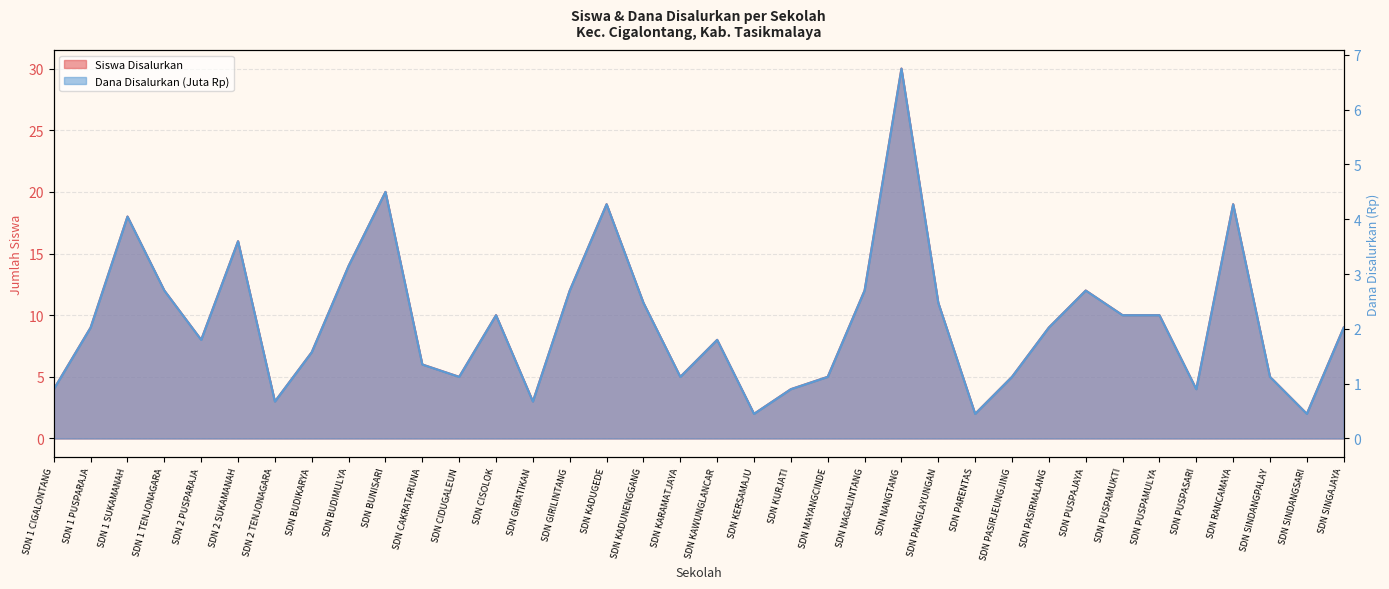

True or false: Dana Disalurkan and Siswa Disalurkan intersect in this chart.

False